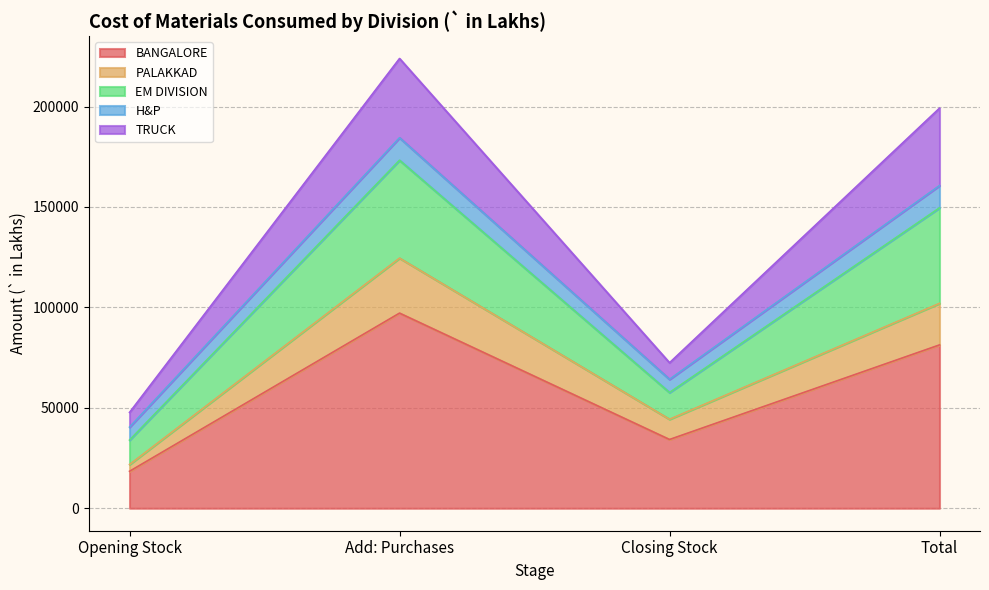

At how many categories does at least one series exceed 60221?

3